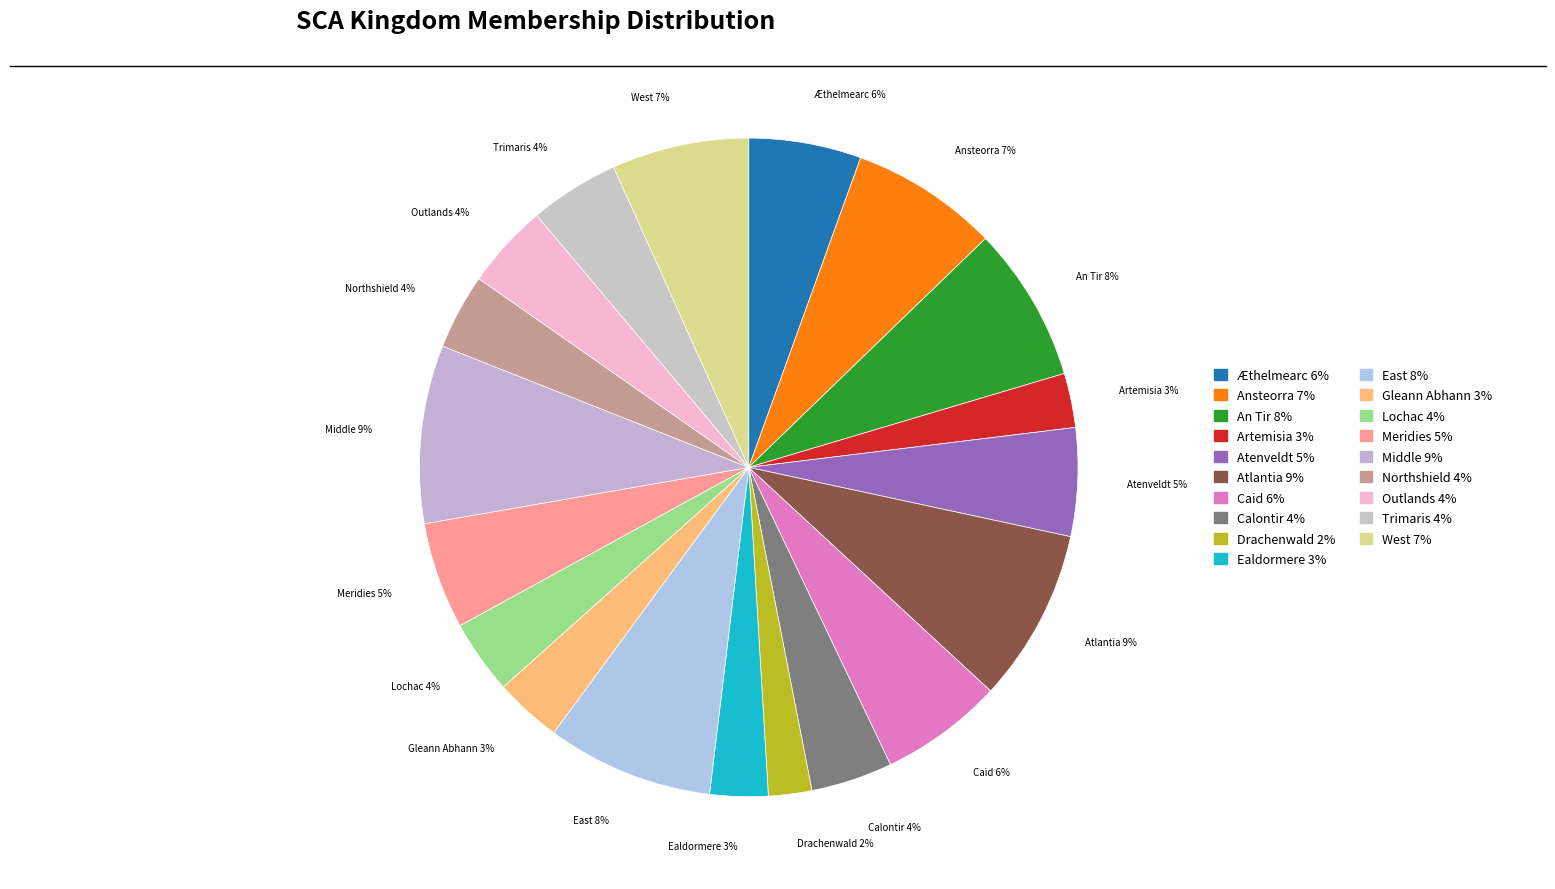

How many segments does this pie chart have?

19